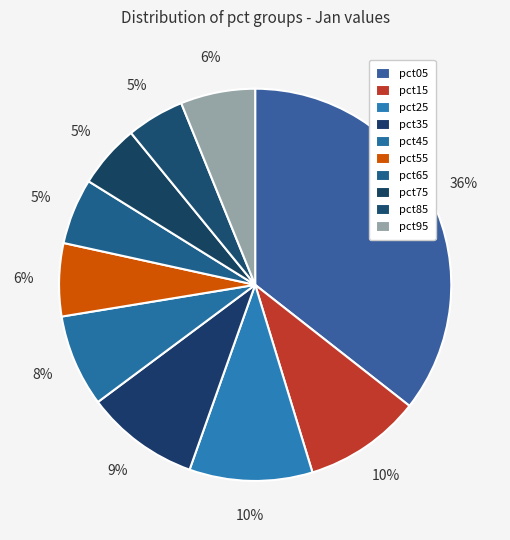

Count the number of slices in the pie.

10